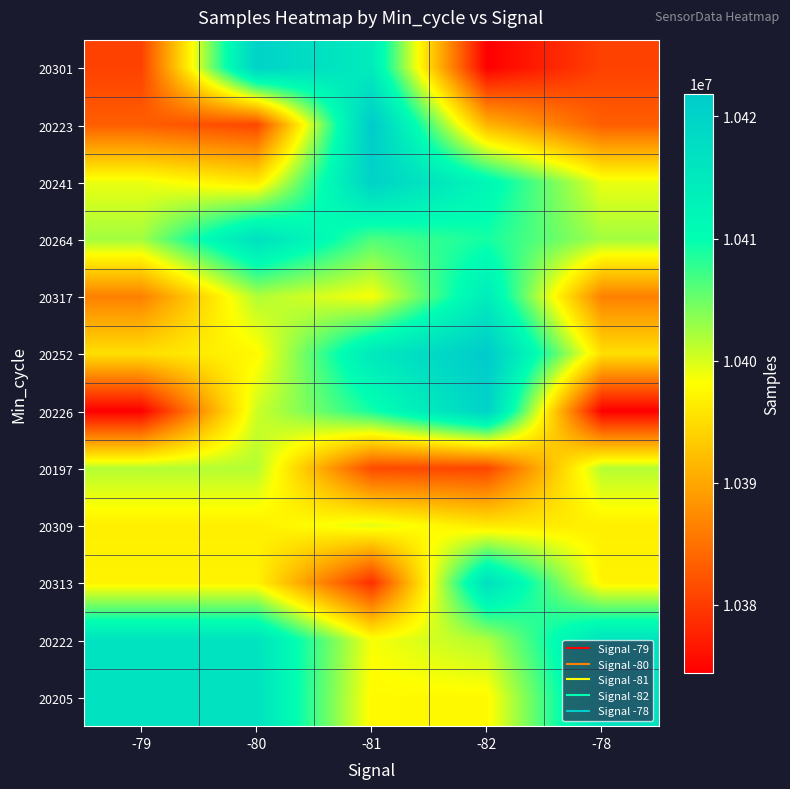

At how many categories does at least one series exceed 10393330?

5